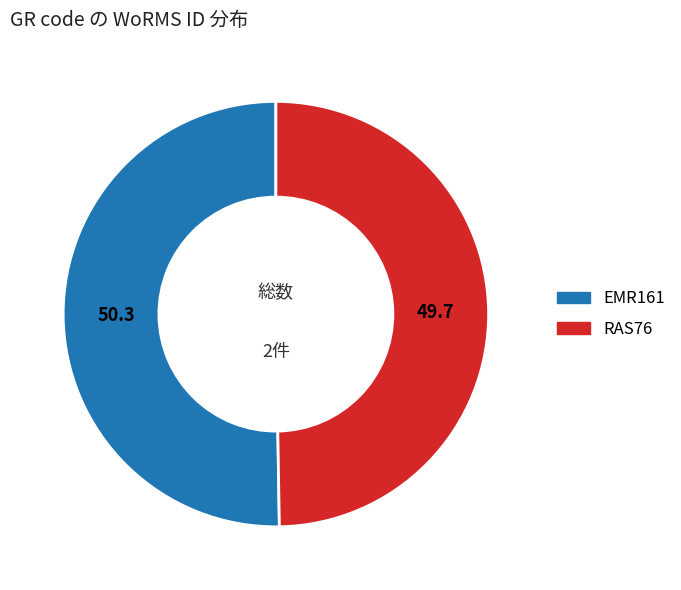

What is the ratio of the value at RAS76 to the value at EMR161?

1.0